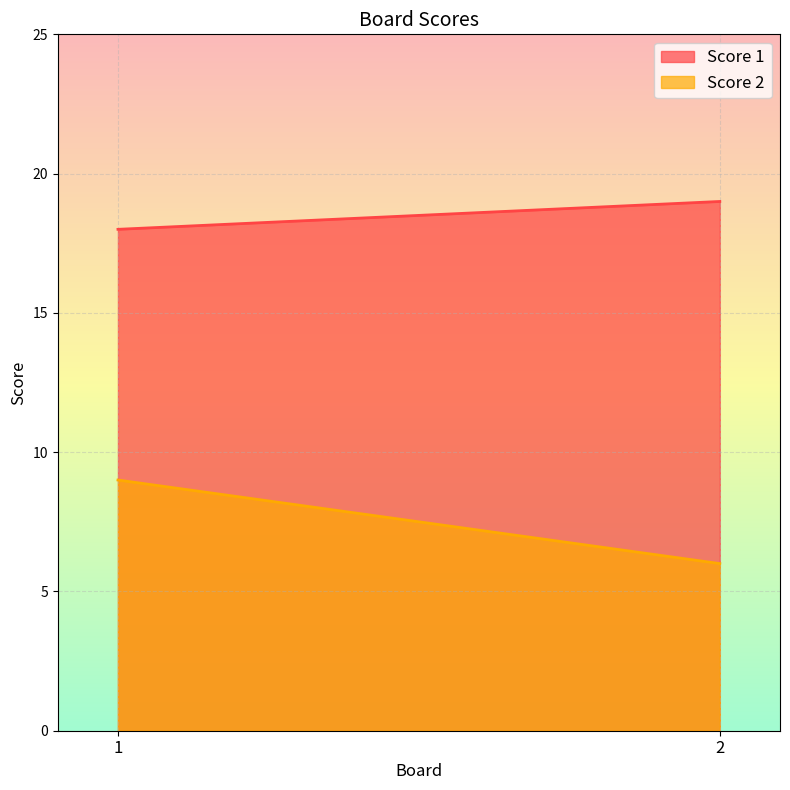

List the series in order of their overall mean, highest first.

Score 1, Score 2